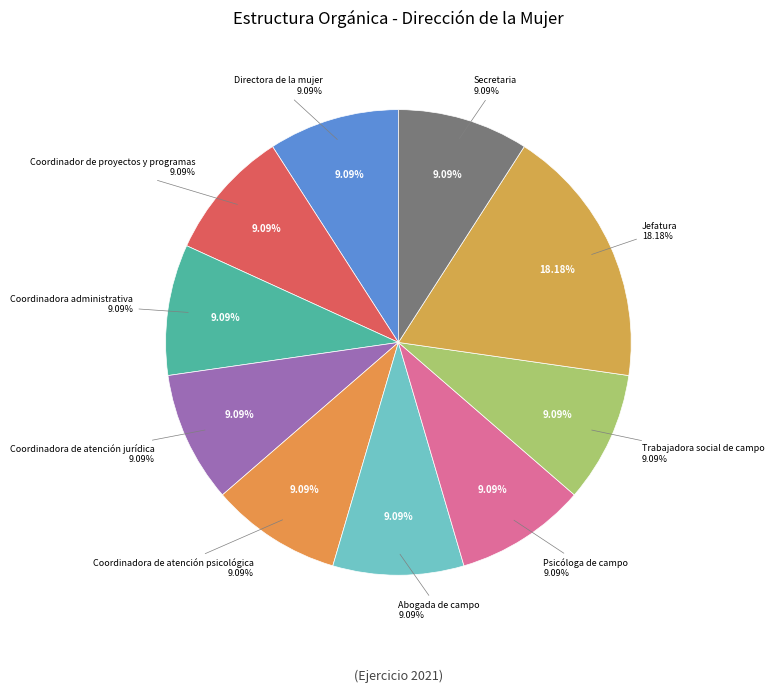

What is the ratio of the value at Psicóloga de campo to the value at Abogada de campo?

1.0